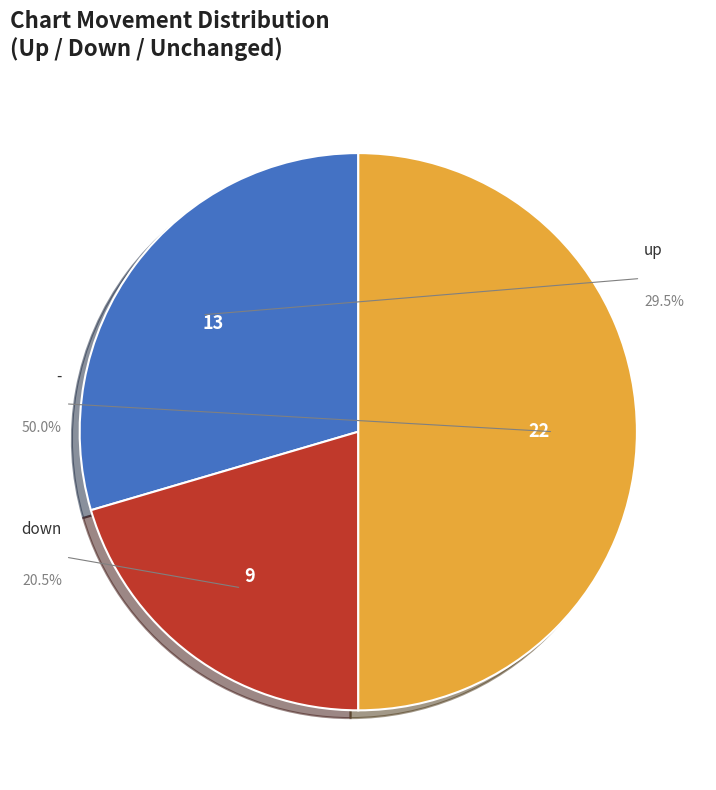

Which slice is the smallest?

down